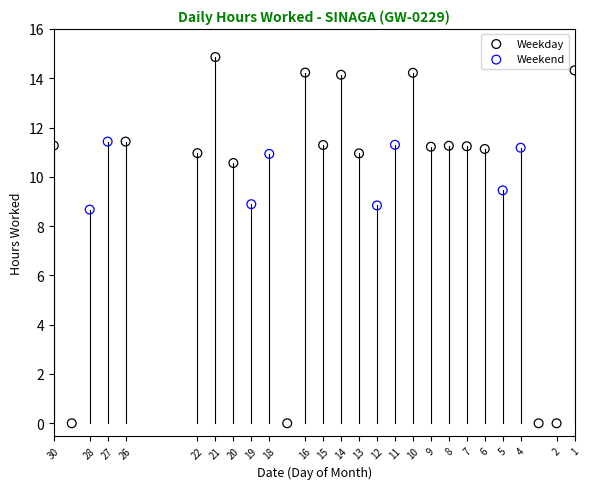

Which series contains the lowest Y value?

Weekday